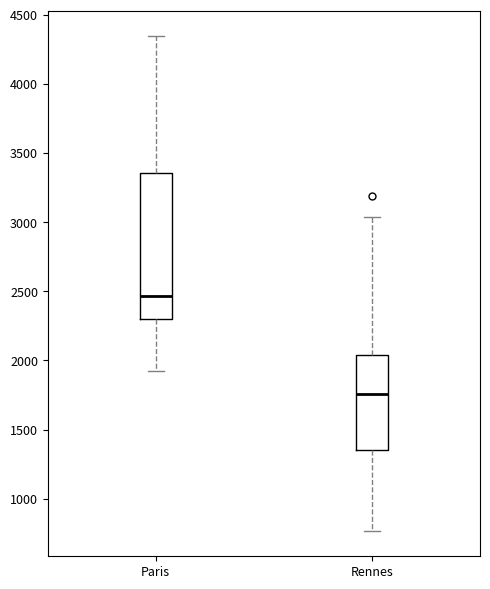

Where is the lower edge of the box for Rennes on the y-axis? The values are not printed on the chart, so give them approximately, as read against the axis.

1350